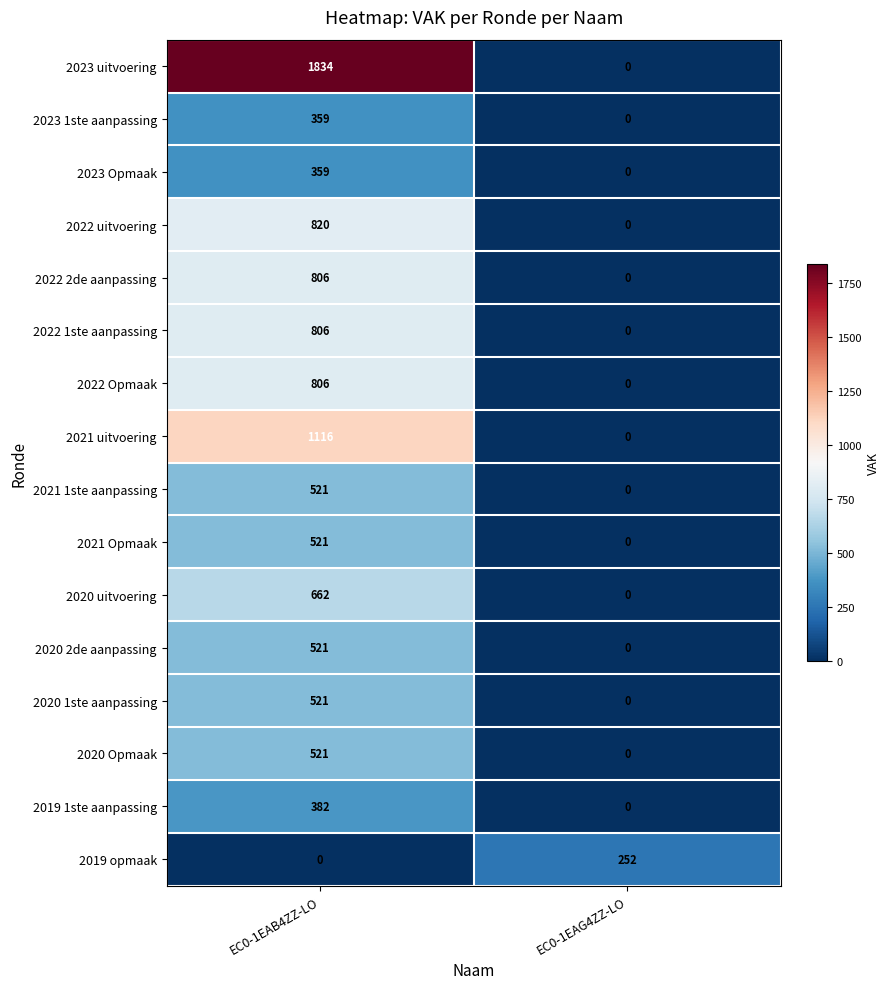

What is the total value across all series at EC0-1EAB4ZZ-LO?

10555